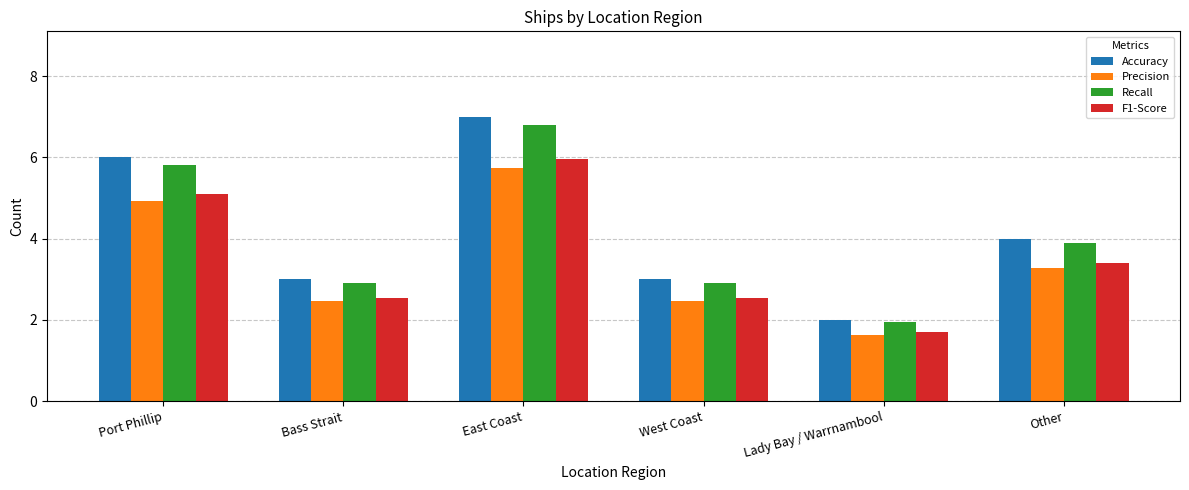

How many bars are there in total?

24